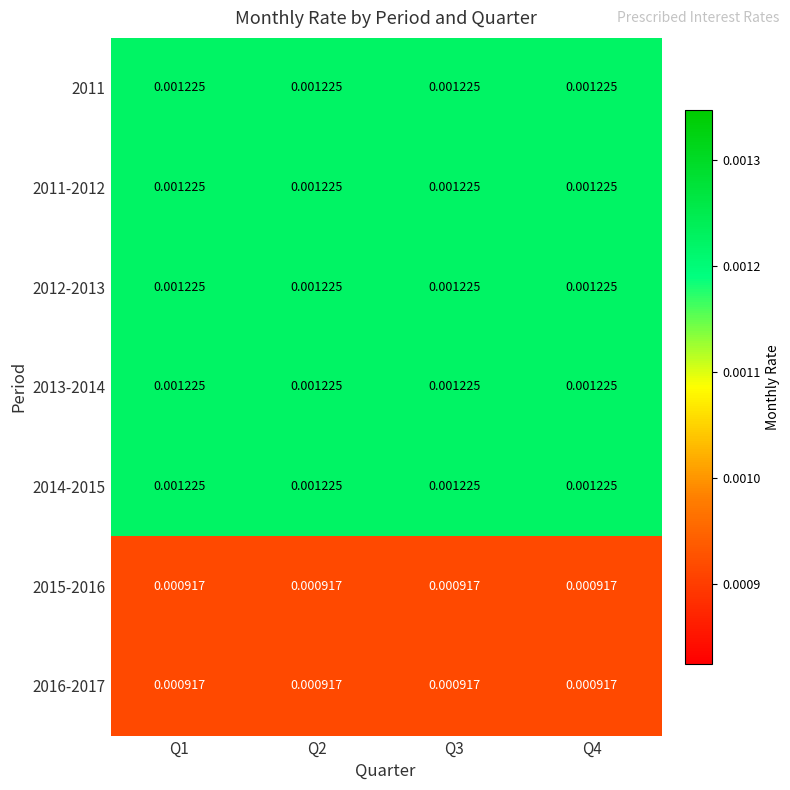

At how many categories does at least one series exceed 0?

4